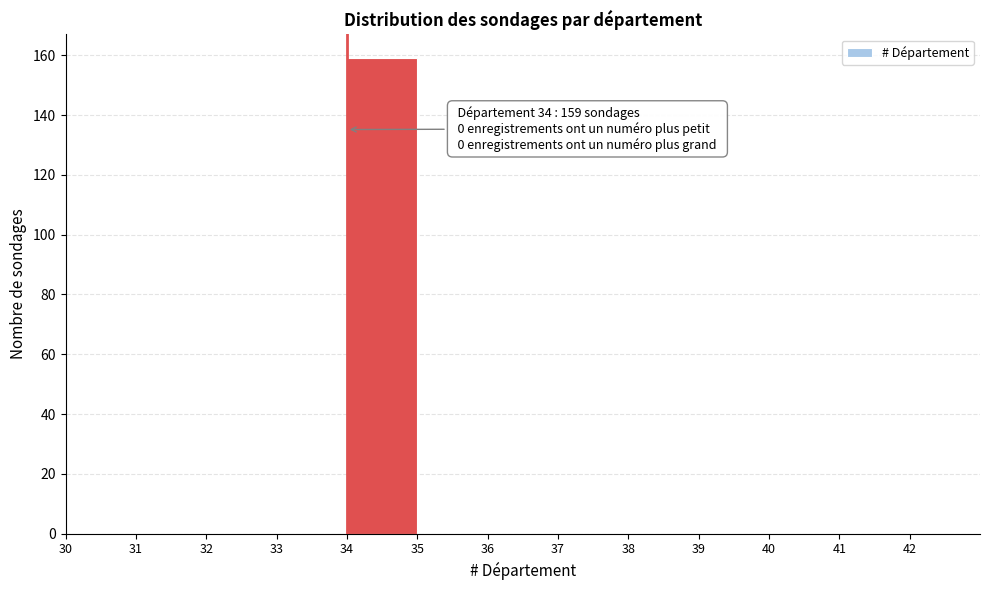

Over which range of the x-axis is the bar tallest?

34 to 35